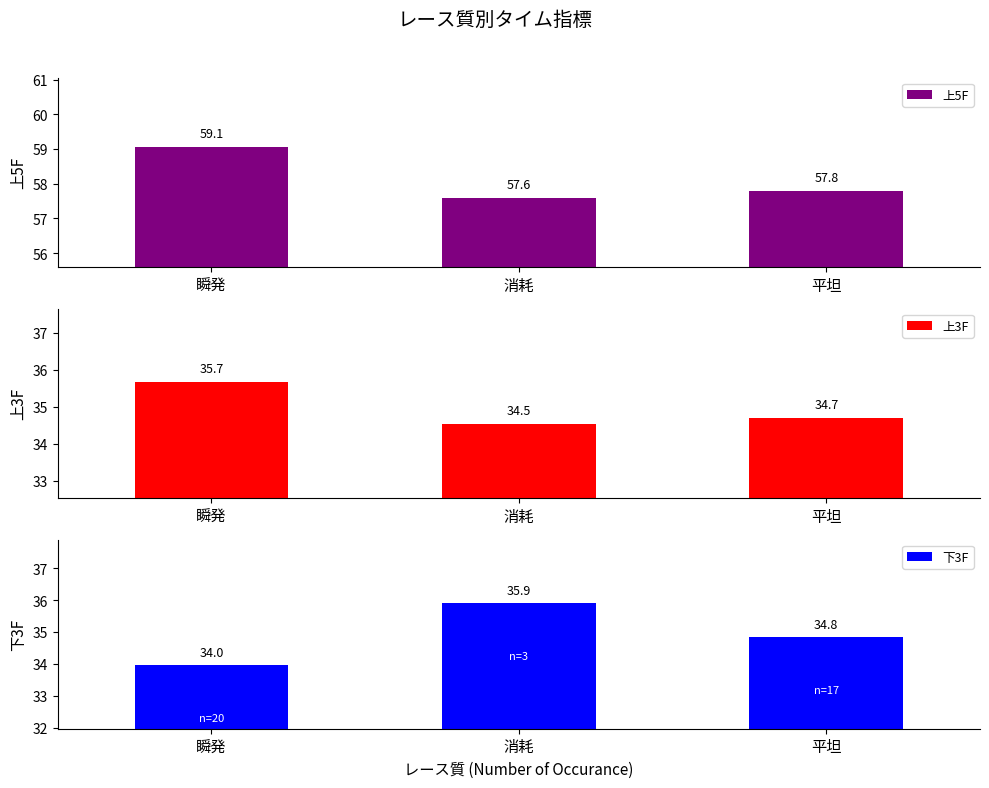

How many groups of bars are there?

3